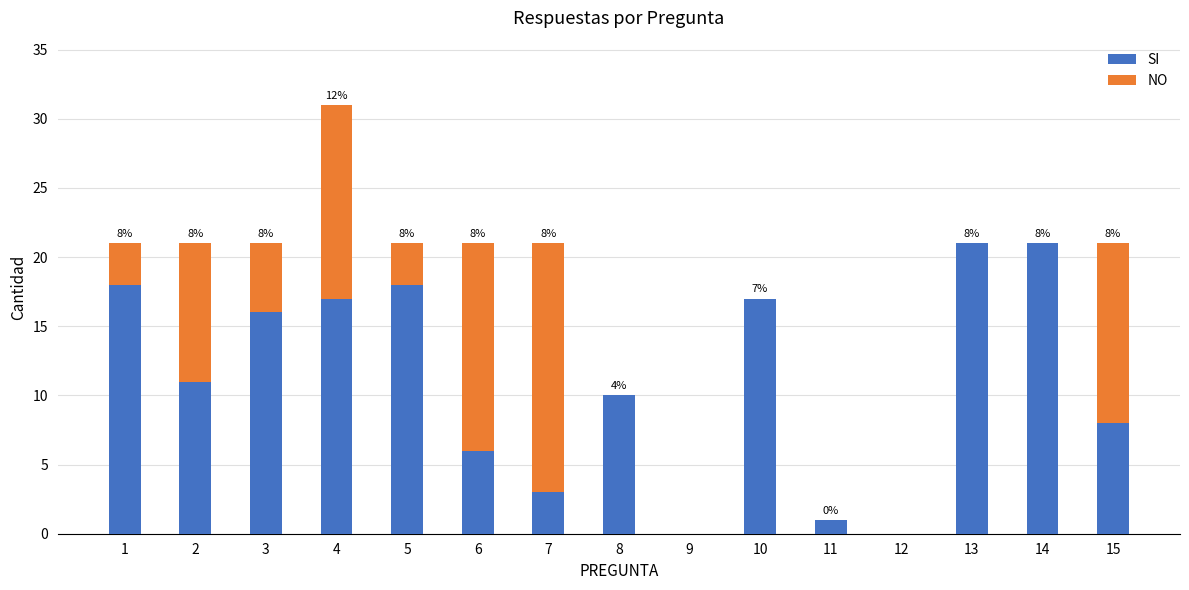

The SI series shows 36 at 14. True or false?

False